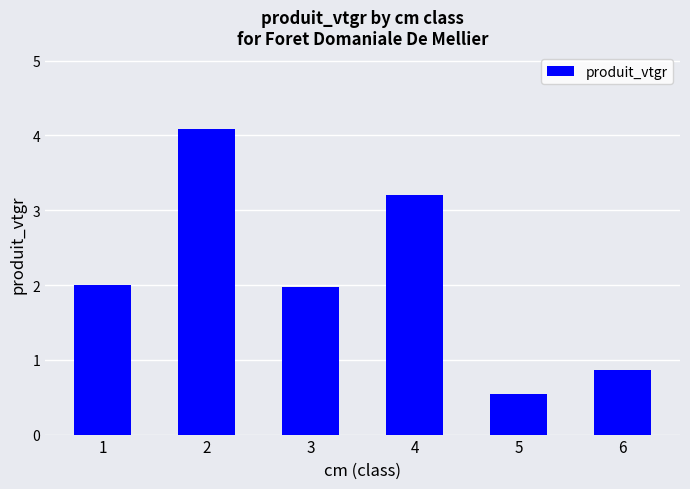

What is the minimum value shown in the chart?

0.5